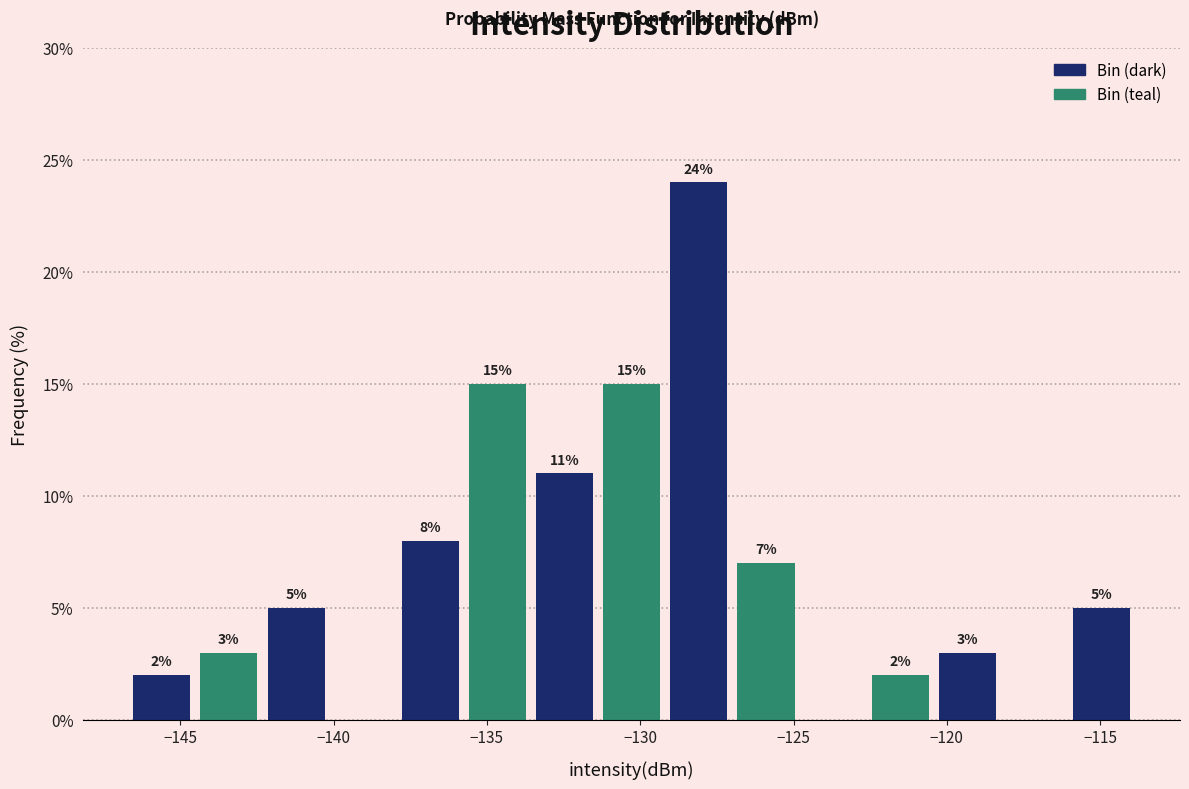

Over which range of the x-axis is the bar tallest?

-129.0 to -127.0